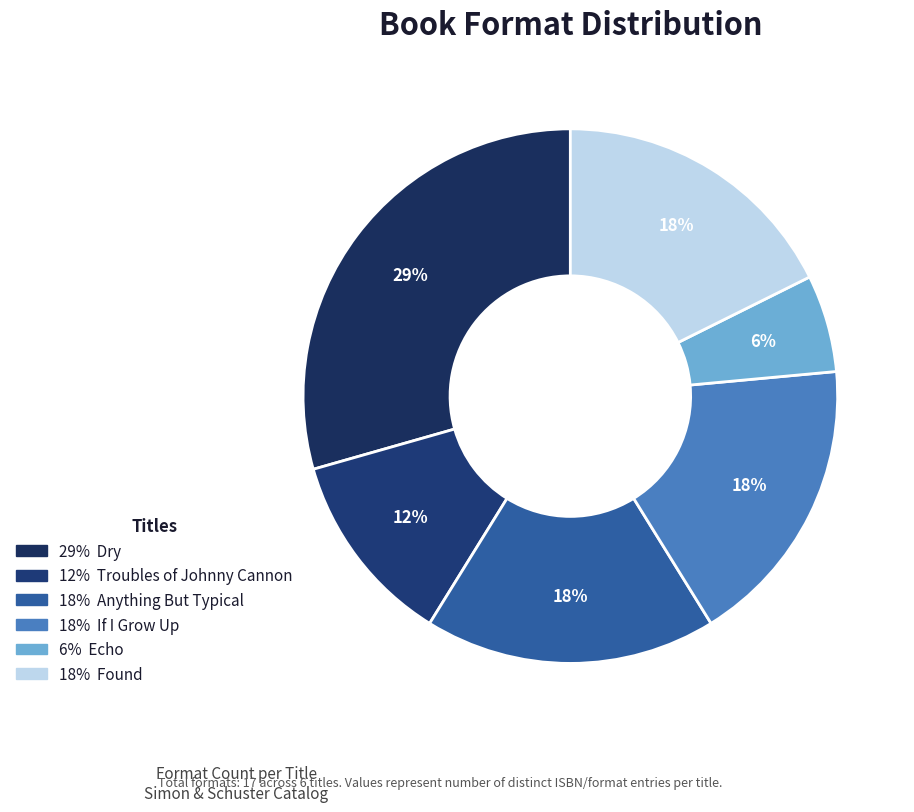

Count the number of slices in the pie.

6